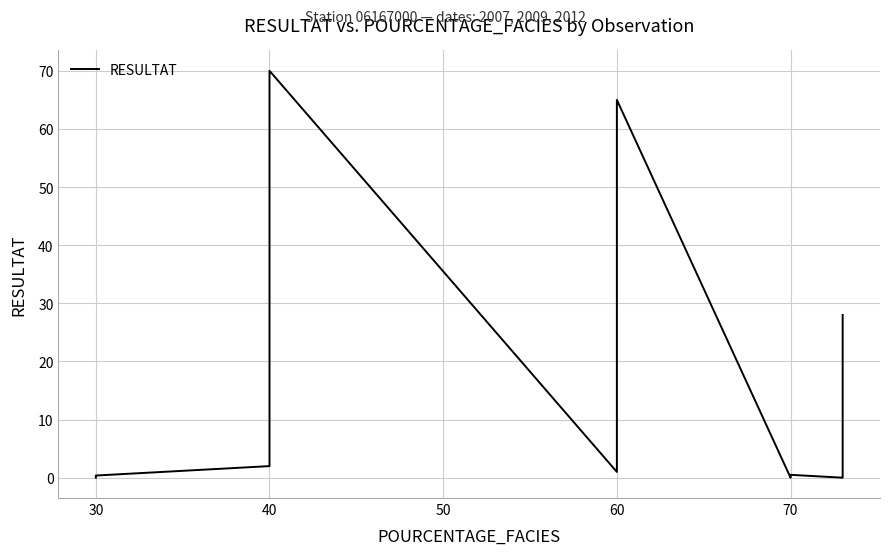

The chart shows a value of 0.0 at 30. True or false?

False